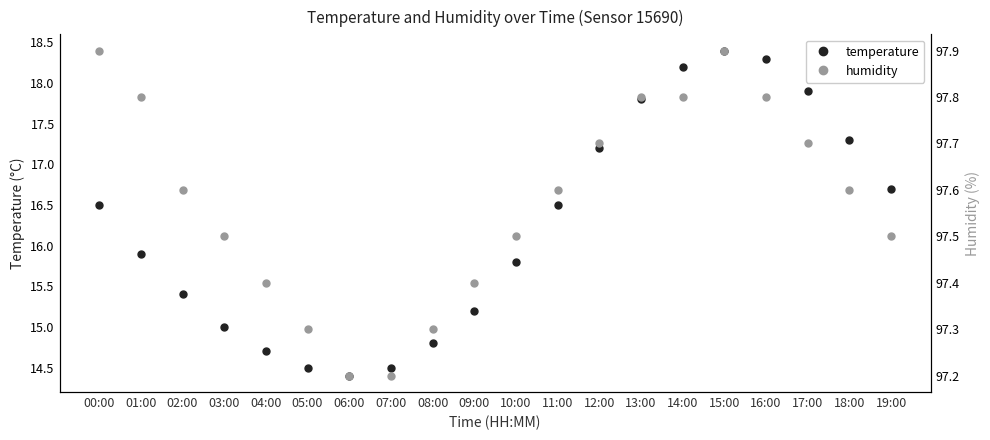

What is the greatest value displayed?

97.9